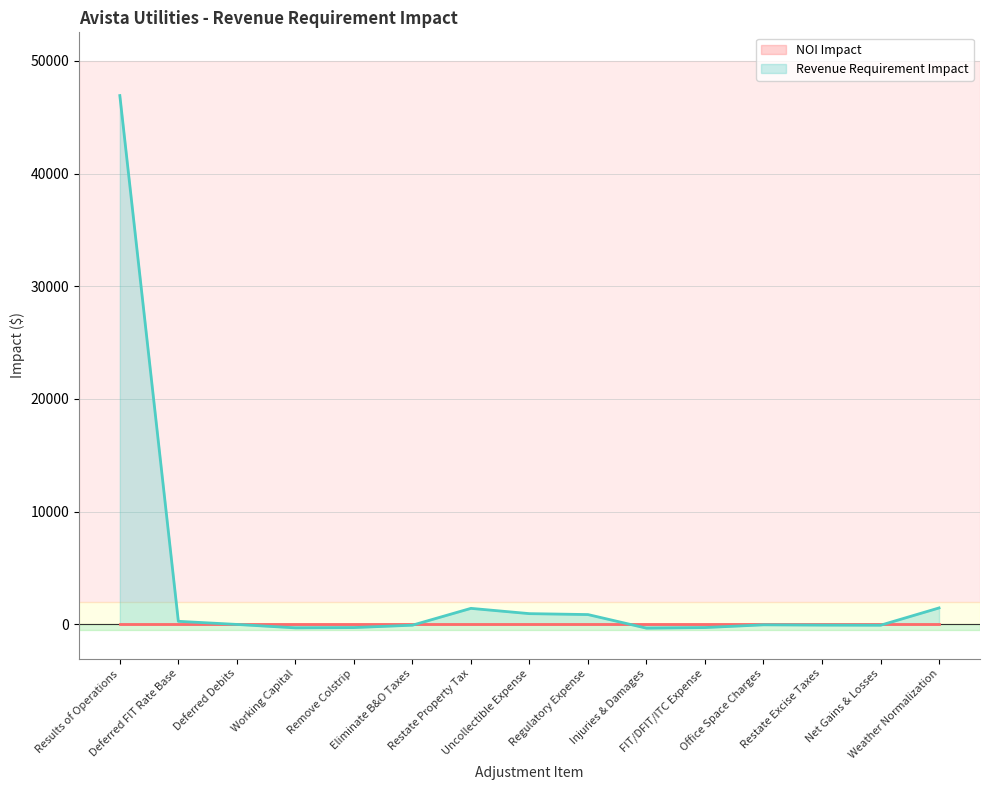

What is the ratio of the value at Deferred FIT Rate Base to the value at Restate Property Tax?

0.2